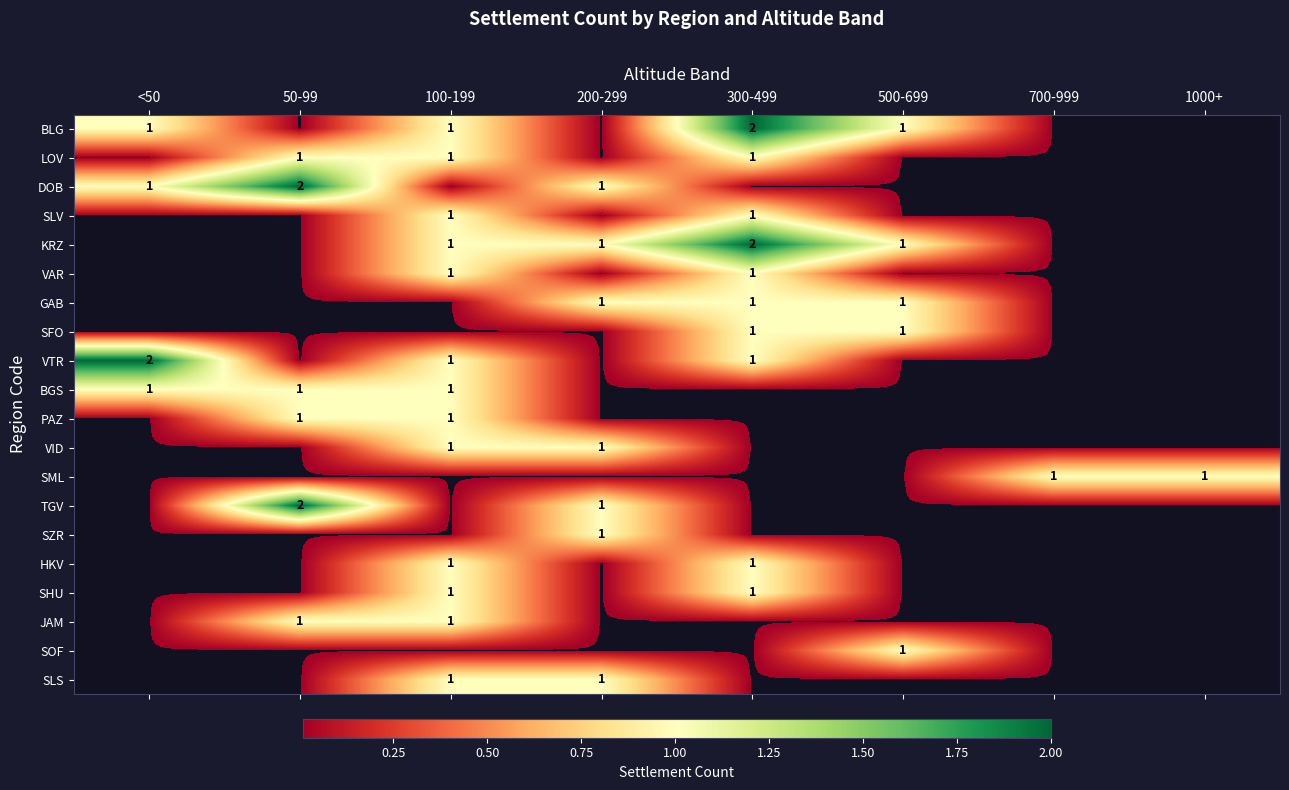

Is it true that JAM equals 1 at 50-99?

True